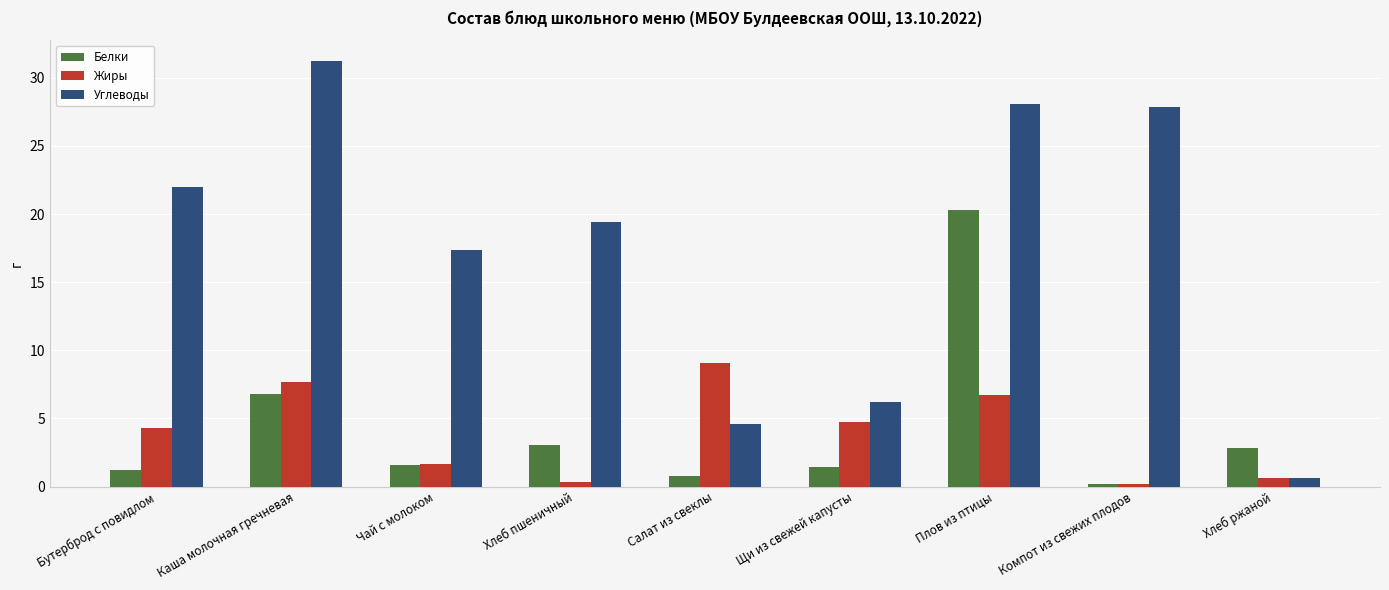

What are all the series names shown in the legend?

Белки, Жиры, Углеводы